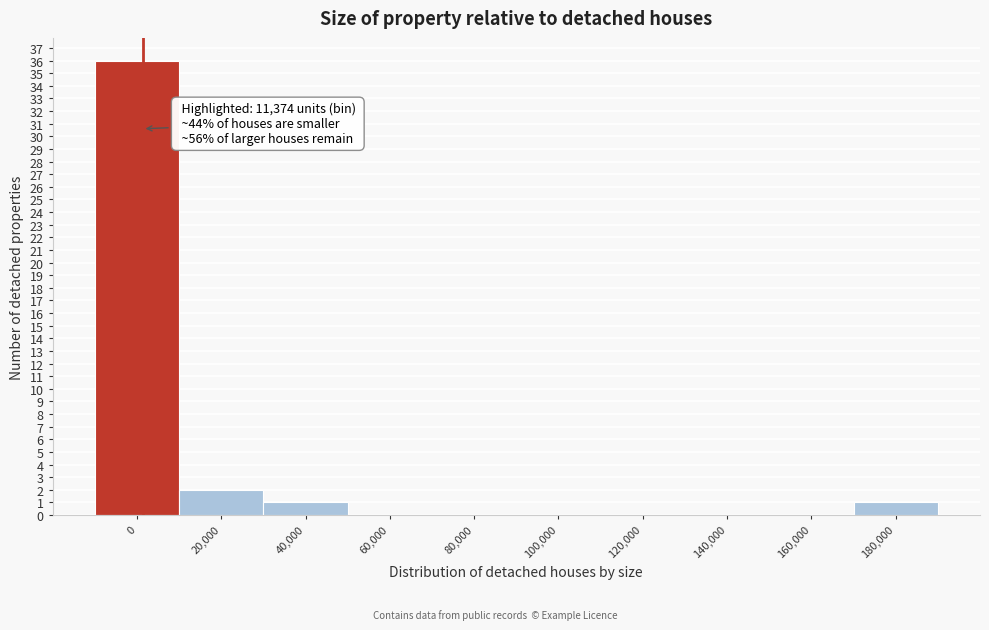

Reading right to left, extract all data points from this chart.

180,000=1	160,000=0	140,000=0	120,000=0	100,000=0	80,000=0	60,000=0	40,000=1	20,000=2	0=36